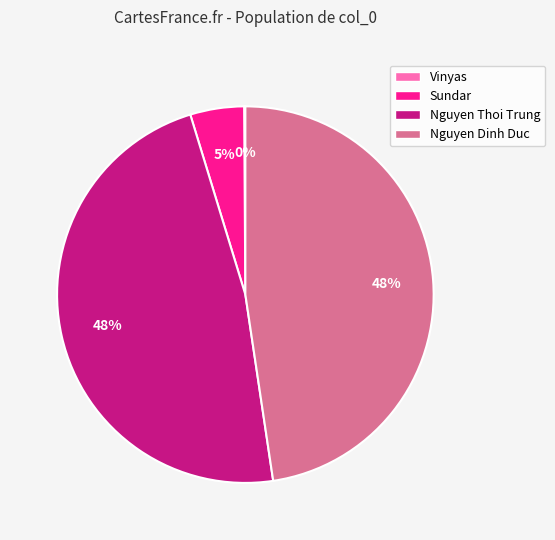

Do Nguyen Dinh Duc and Sundar together represent more than half of the pie?

Yes